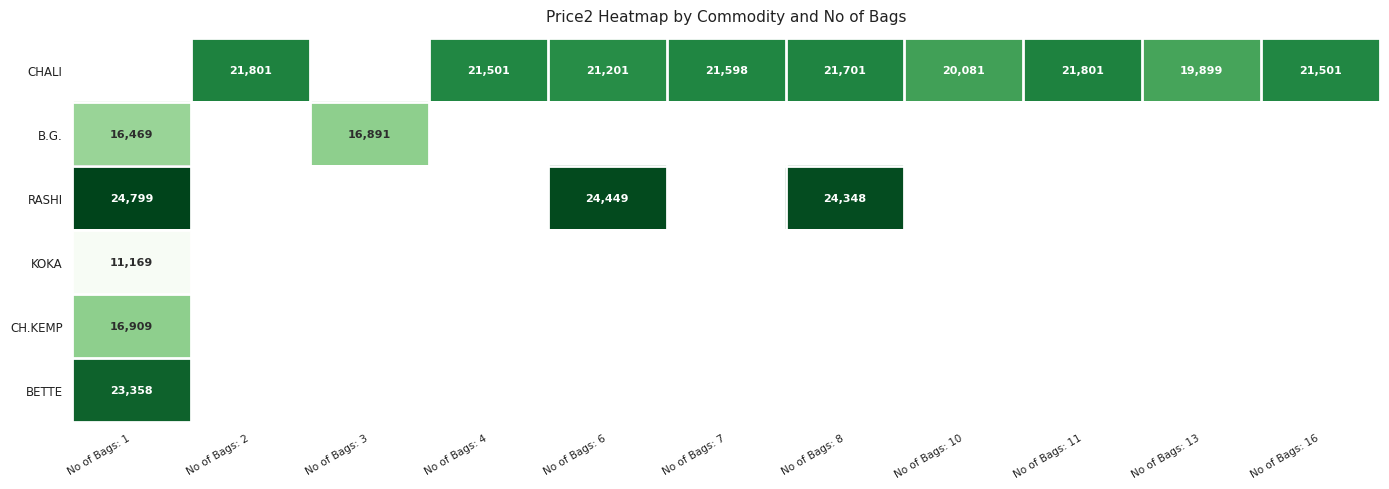

Which category has the lowest value across all series?

No of Bags: 1